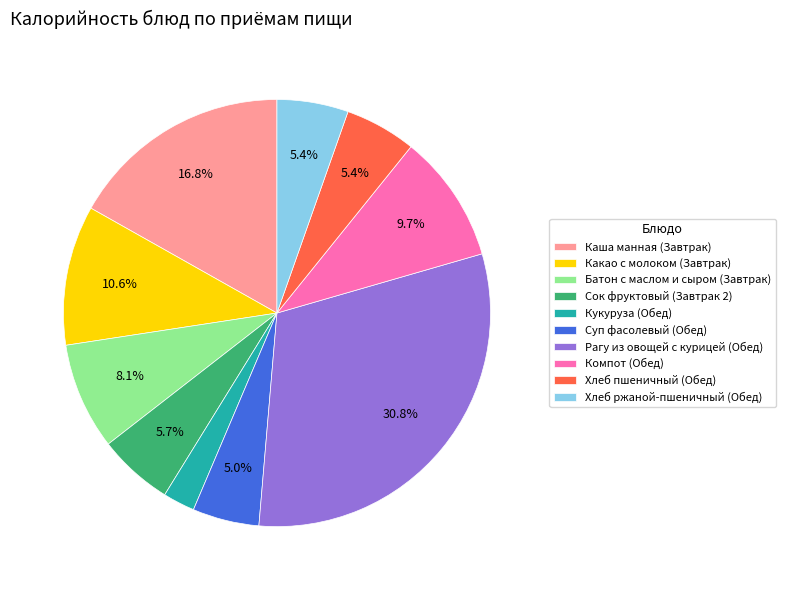

To the nearest percent, what is the difference between the largest and smallest slice percentages?

28%